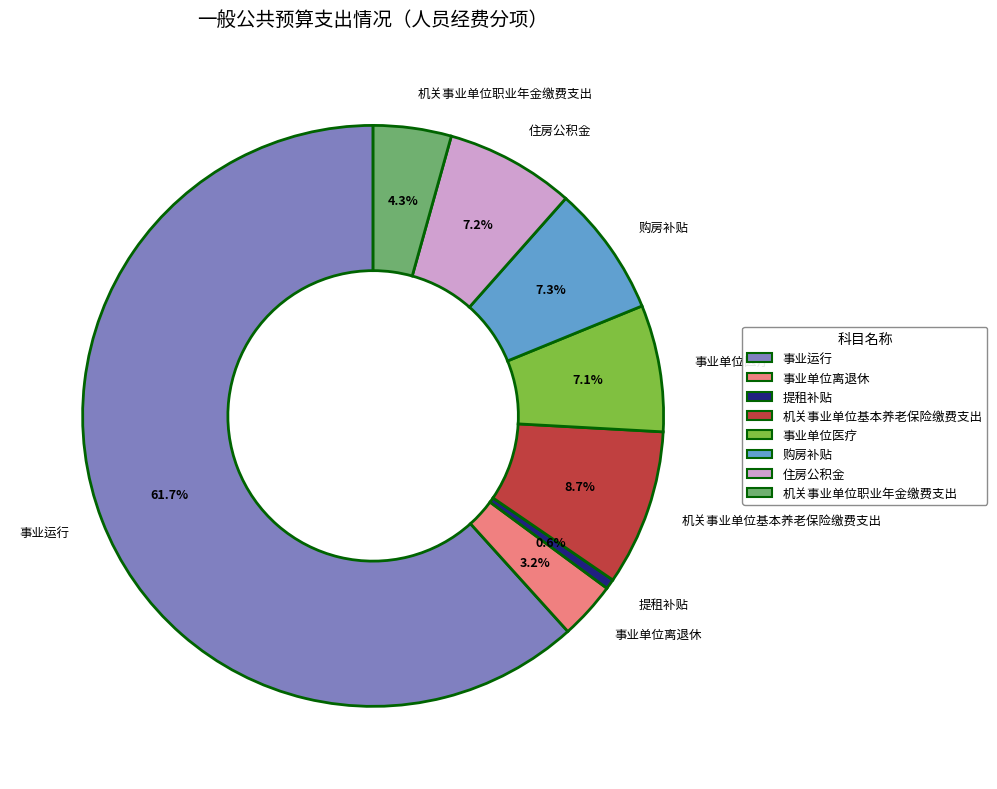

Which has a higher value, 购房补贴 or 机关事业单位基本养老保险缴费支出?

机关事业单位基本养老保险缴费支出